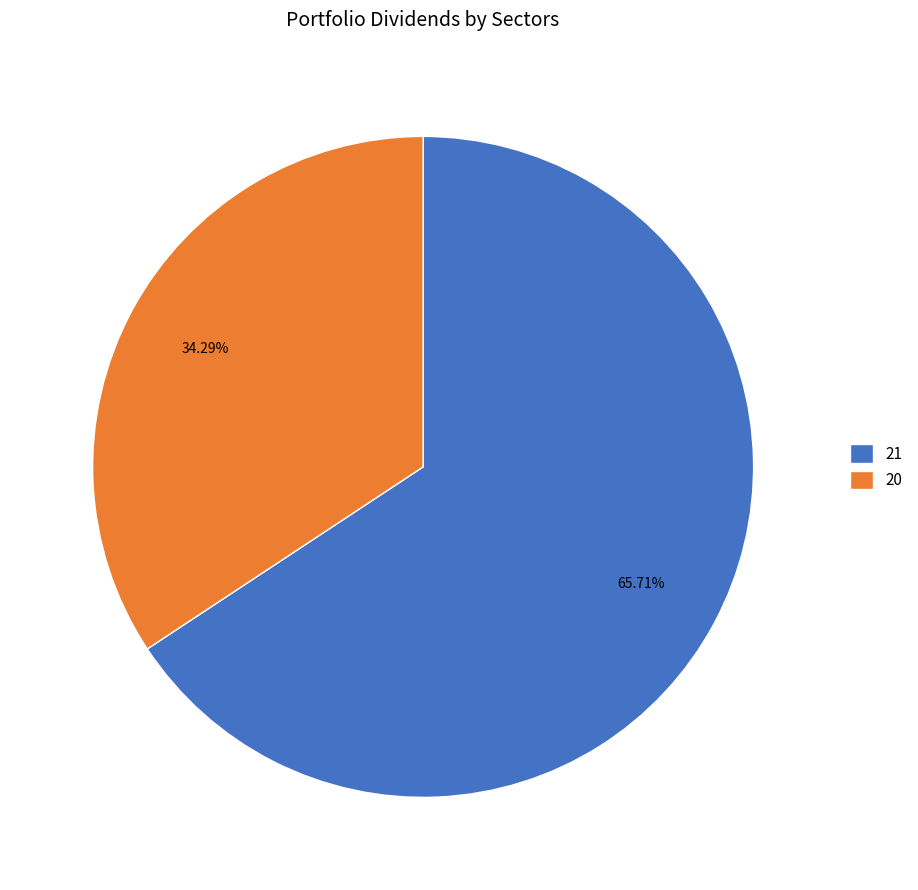

Which slice is the smallest?

20